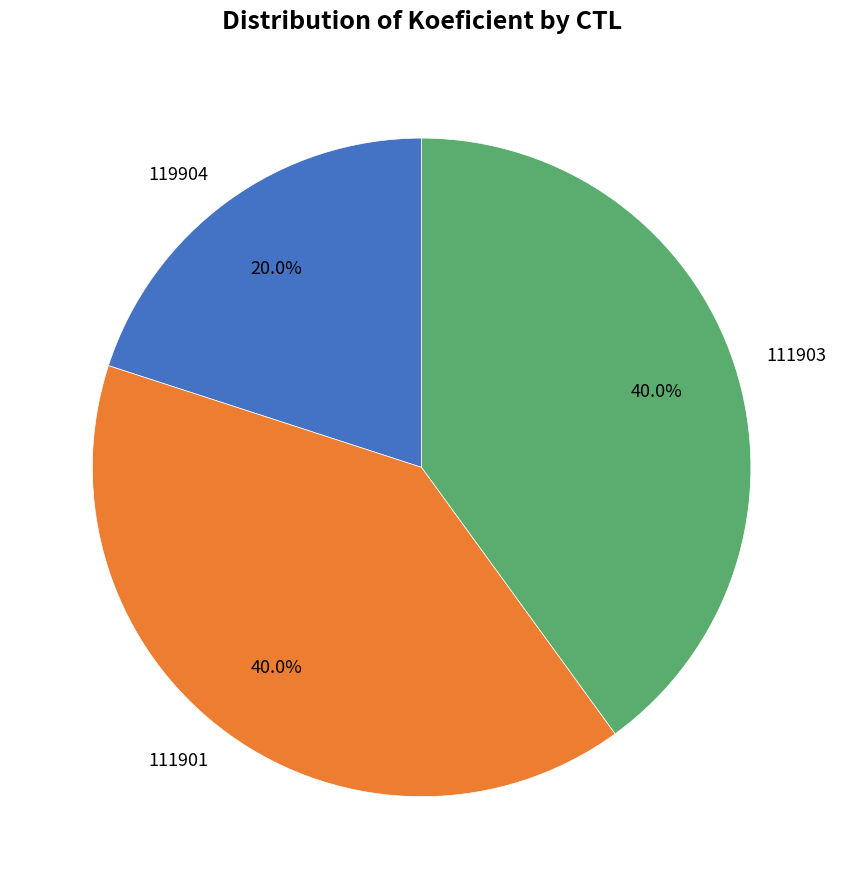

To the nearest percent, what is the difference between the largest and smallest slice percentages?

20%